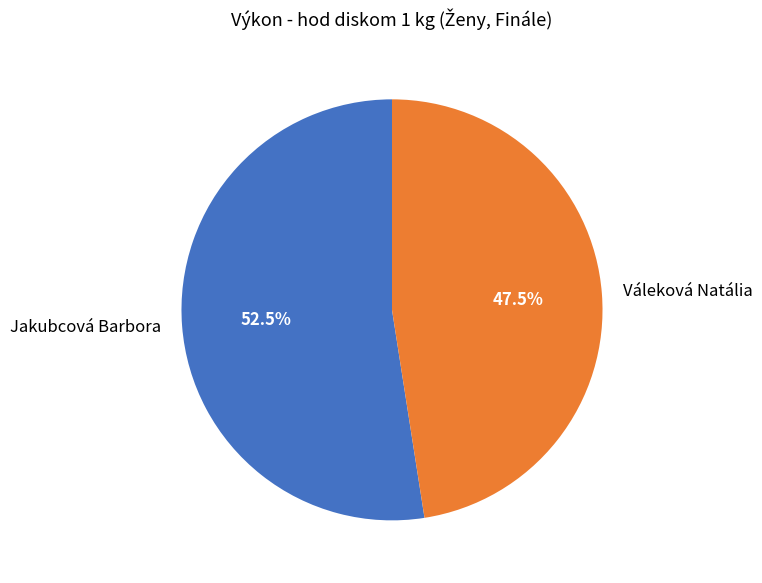

Count the number of slices in the pie.

2